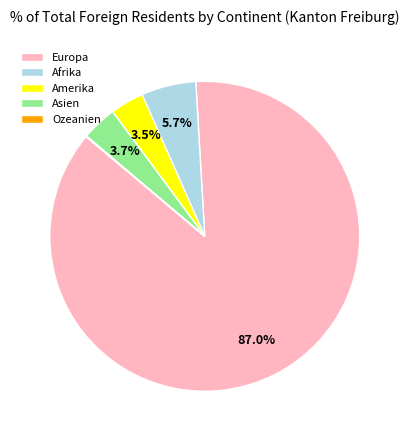

Combined, what portion of the pie is Asien and Afrika?

9.4%